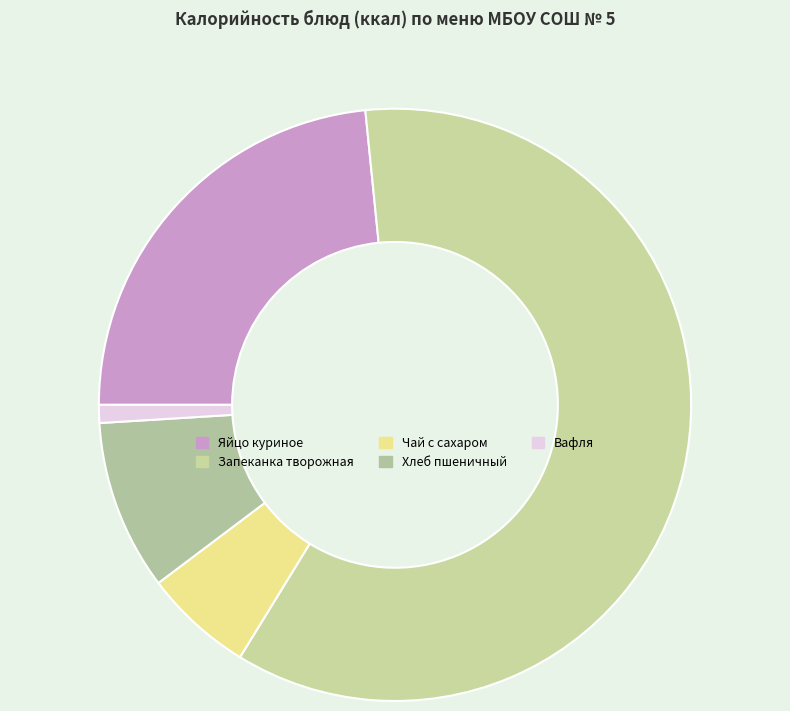

To the nearest percent, what portion does Вафля represent?

1%